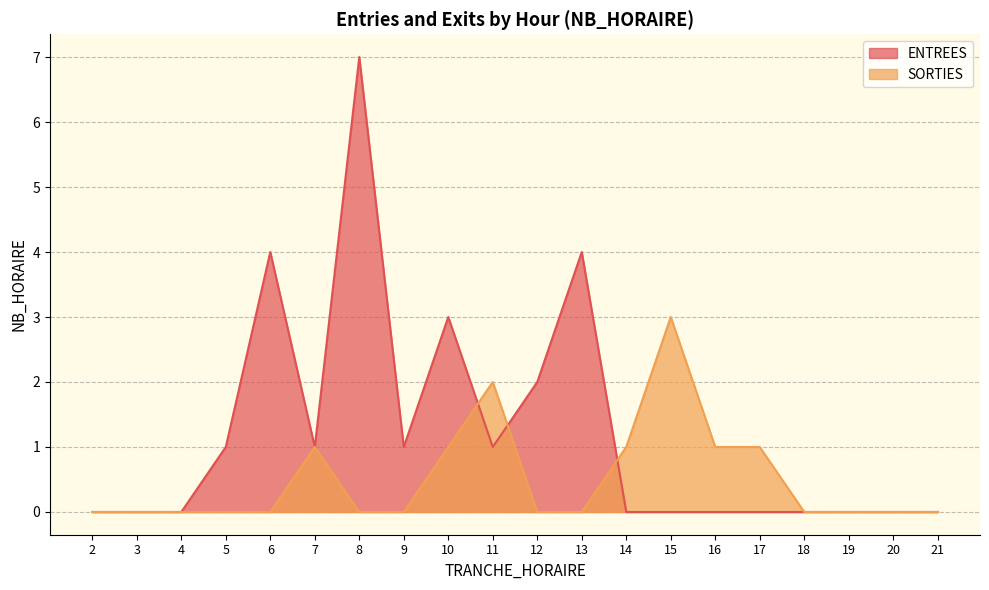

Is it true that ENTREES equals 1 at 12?

False